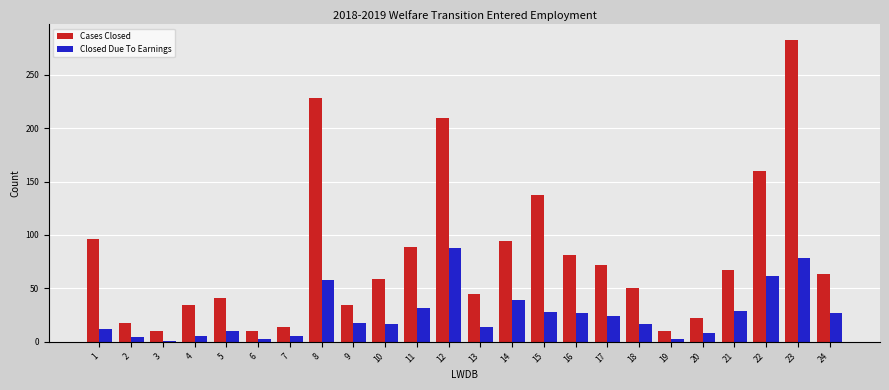

Which series changed the most between 5 and 12?

Cases Closed